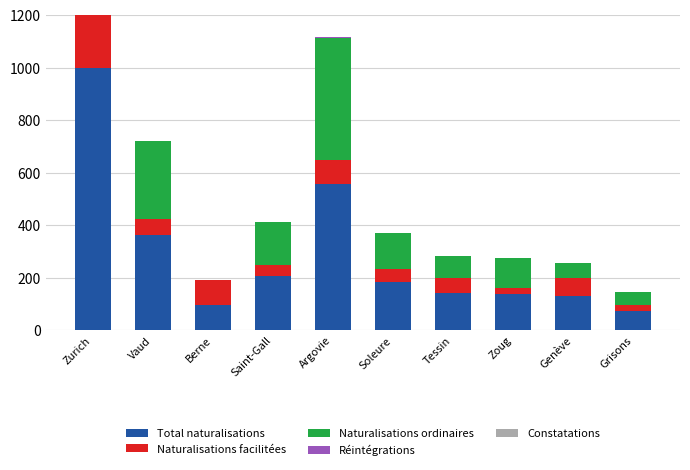

What is the sum of the Naturalisations facilitées values at Tessin and Grisons?

84